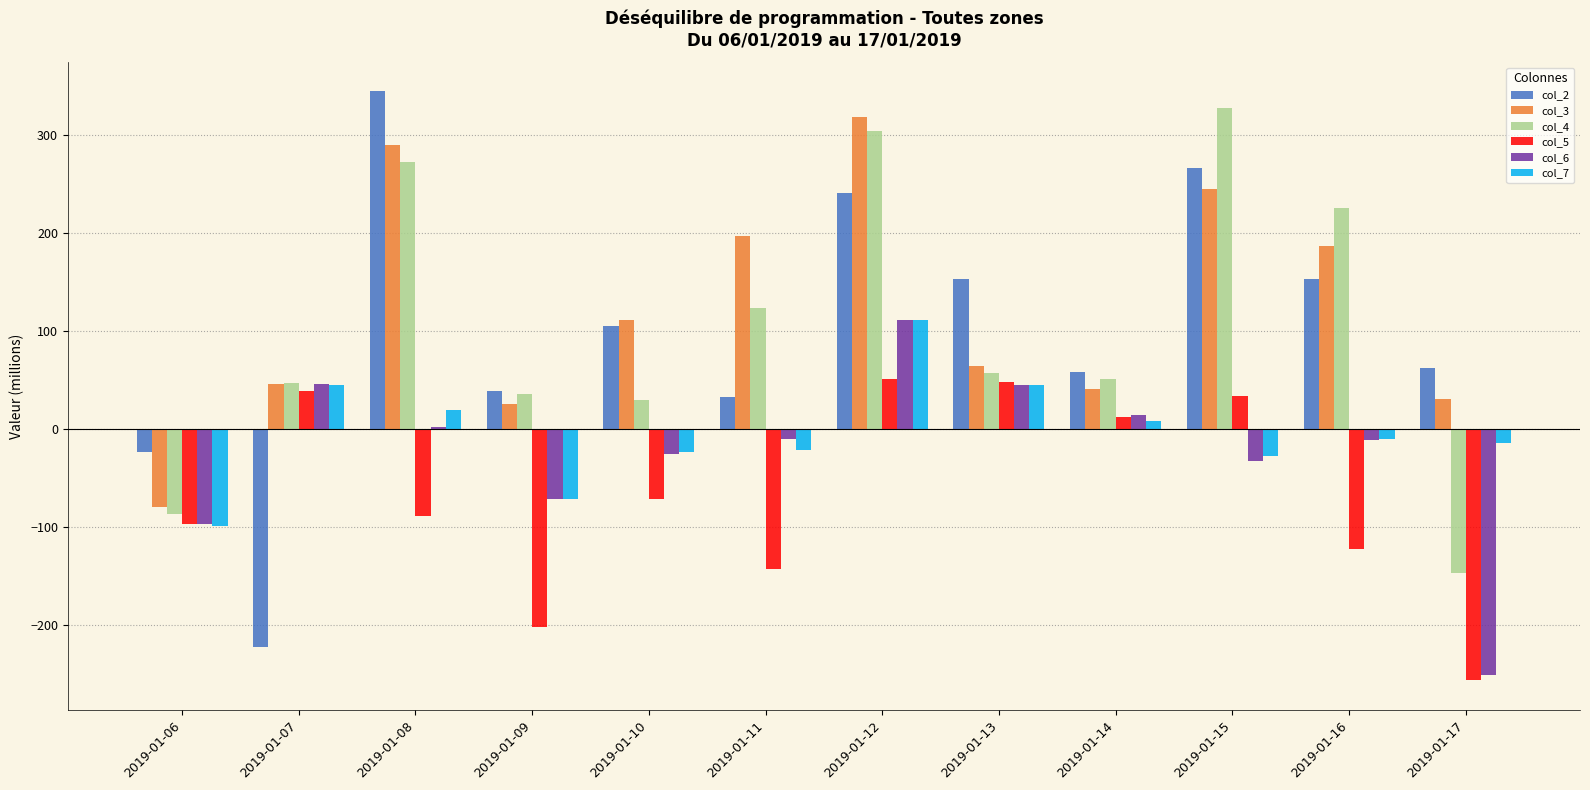

Which label corresponds to the largest value in the chart?

2019-01-08